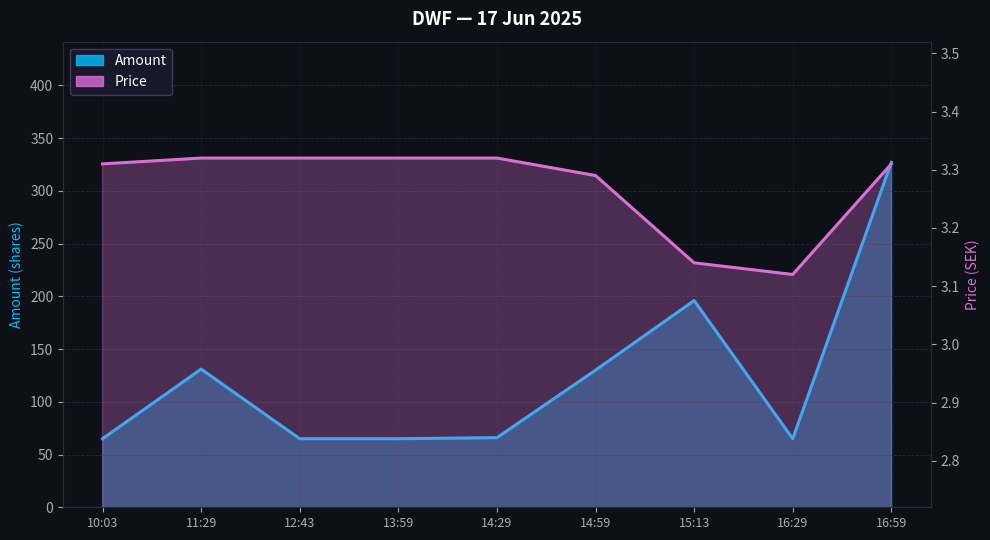

What position from the right is 14:29?

5